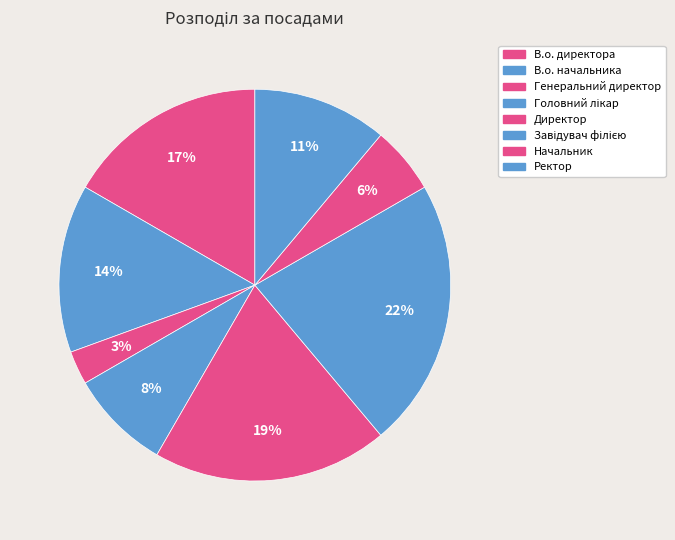

What is the largest slice in the pie chart?

Завідувач філією